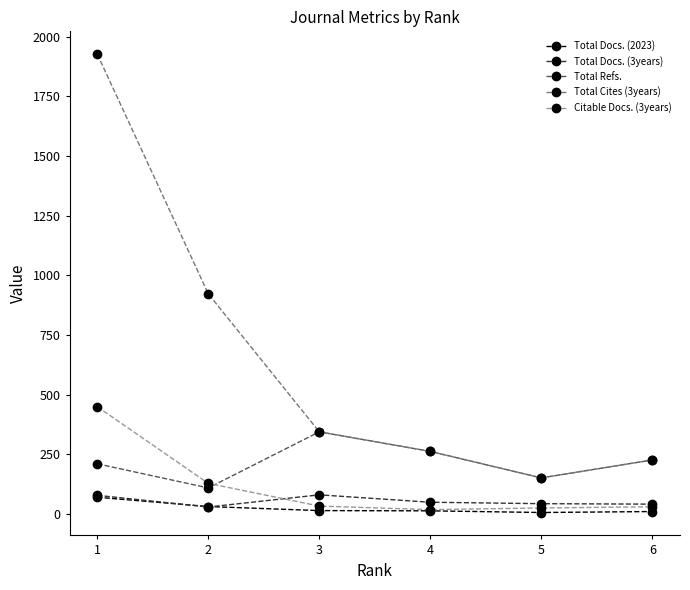

What is the maximum value for Total Refs.?

344